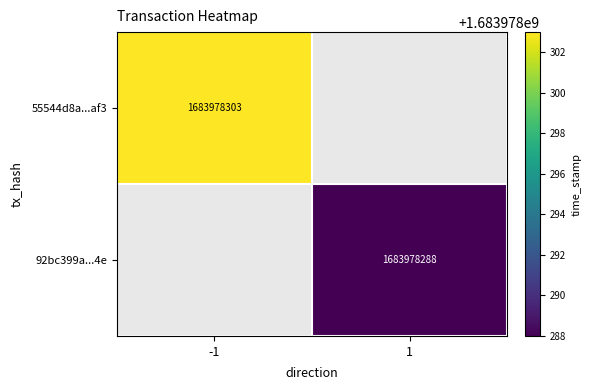

Which series has the largest range (max minus min)?

55544d8a2d60c4243bb748d5ff25a81282f6af3